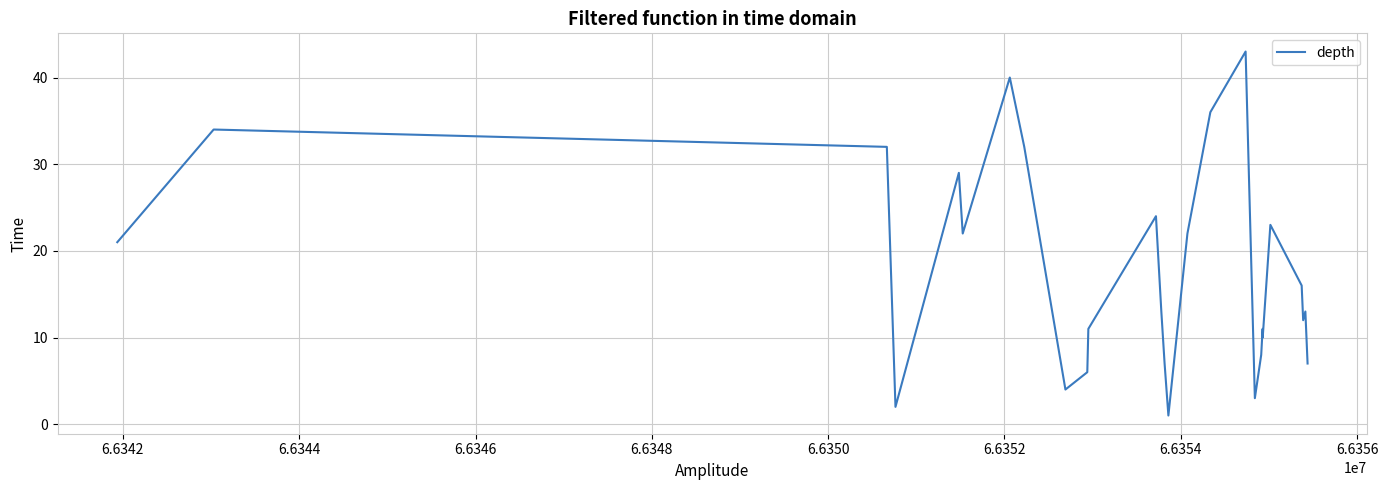

What is the greatest value displayed?

43